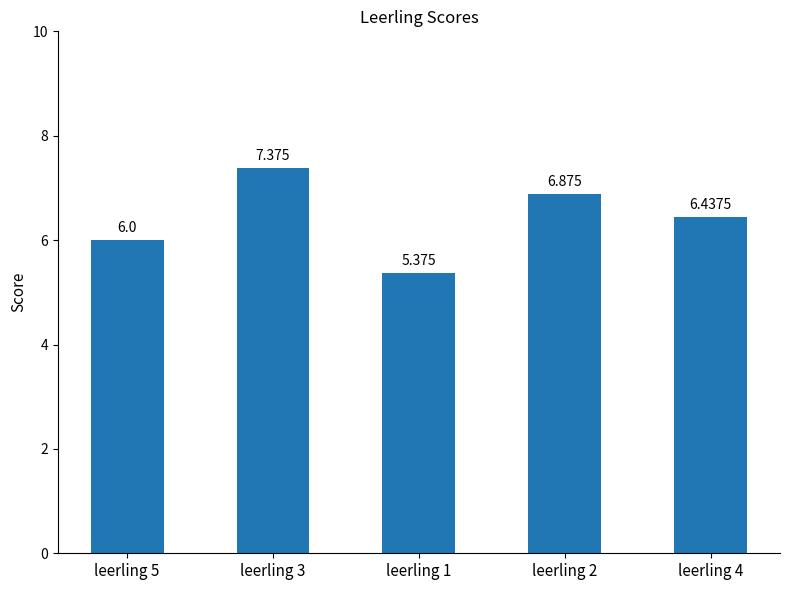

What is the ratio of the value at leerling 3 to the value at leerling 2?

1.1